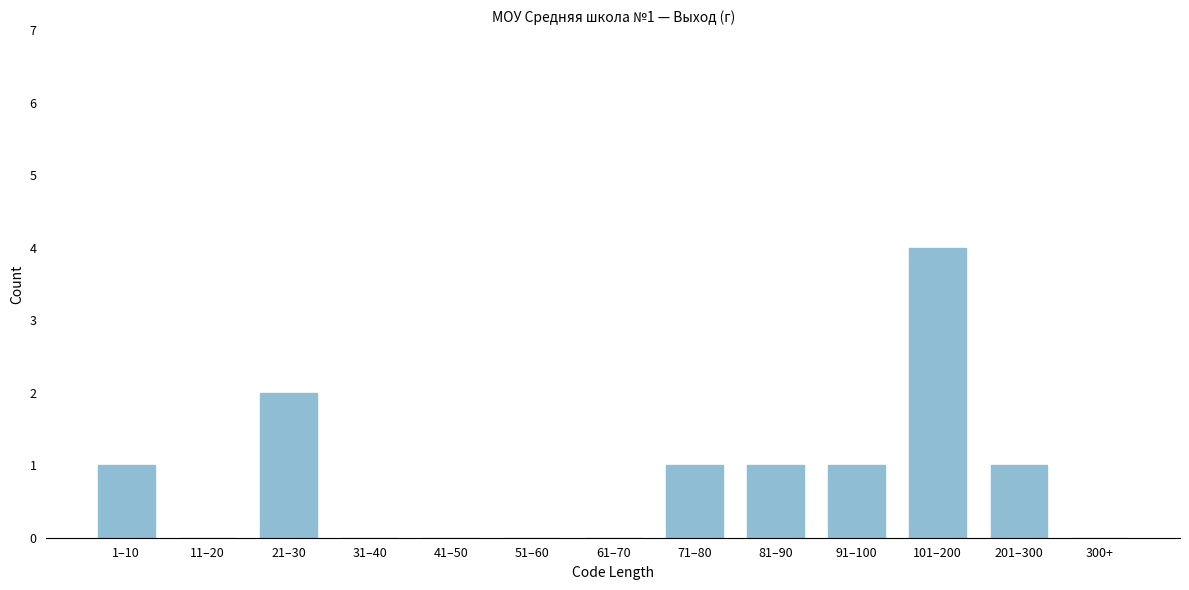

Reading right to left, extract all data points from this chart.

300+=0	201–300=1	101–200=4	91–100=1	81–90=1	71–80=1	61–70=0	51–60=0	41–50=0	31–40=0	21–30=2	11–20=0	1–10=1